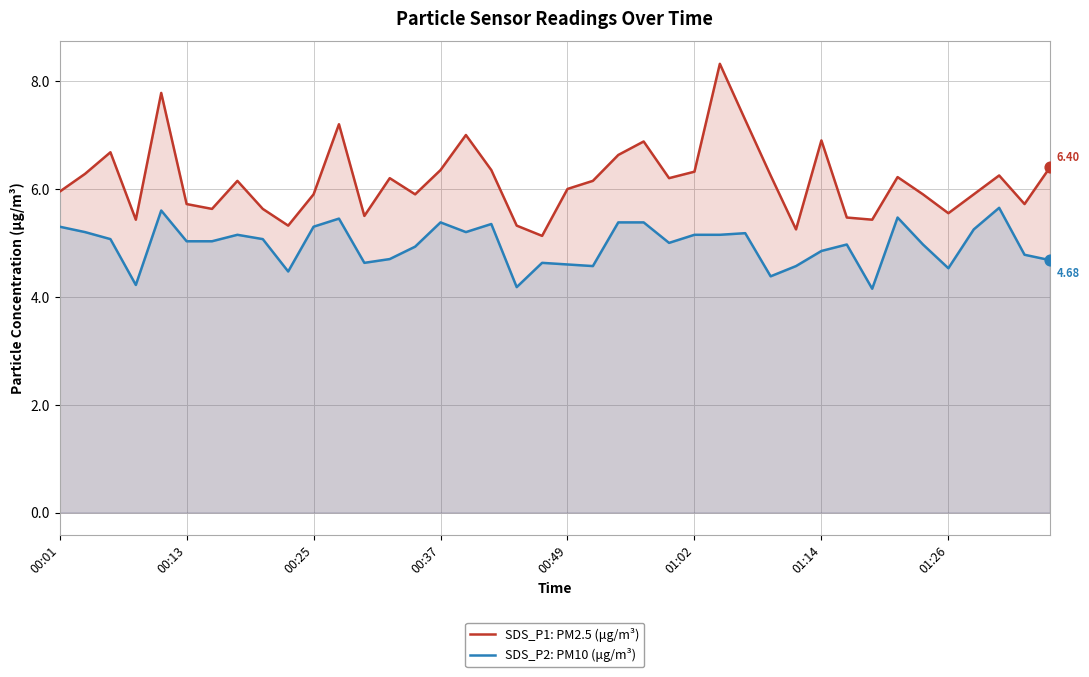

Which series has the largest total across all categories?

SDS_P1: PM2.5 (μg/m³)